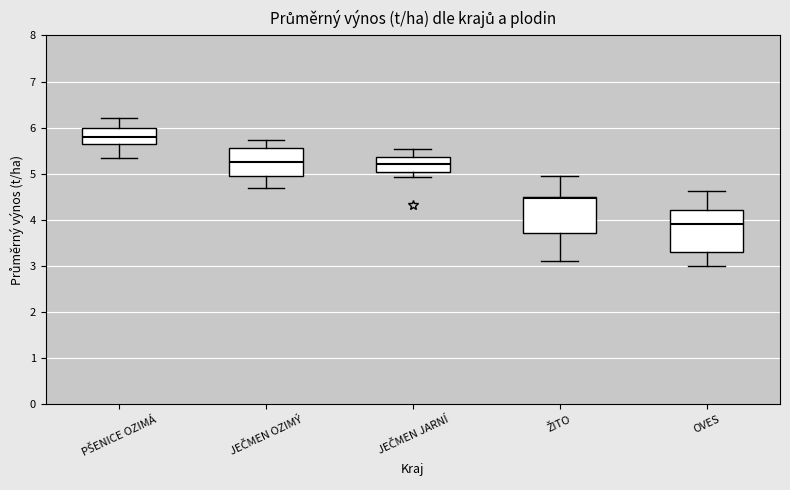

Reading left to right, read every box against the y-axis: the position of its median line, the range the box covers, and the ends of its whiskers. The values are not printed on the chart, so give them approximately, as read against the axis.

PŠENICE OZIMÁ: median 5.8, box 5.6 to 6.0, whiskers 5.3 to 6.2
JEČMEN OZIMÝ: median 5.3, box 4.9 to 5.6, whiskers 4.7 to 5.7
JEČMEN JARNÍ: median 5.2, box 5.0 to 5.4, whiskers 4.9 to 5.5
ŽITO: median 4.5 (just below the box's upper edge), box 3.7 to 4.5, whiskers 3.1 to 5.0
OVES: median 3.9, box 3.3 to 4.2, whiskers 3.0 to 4.6